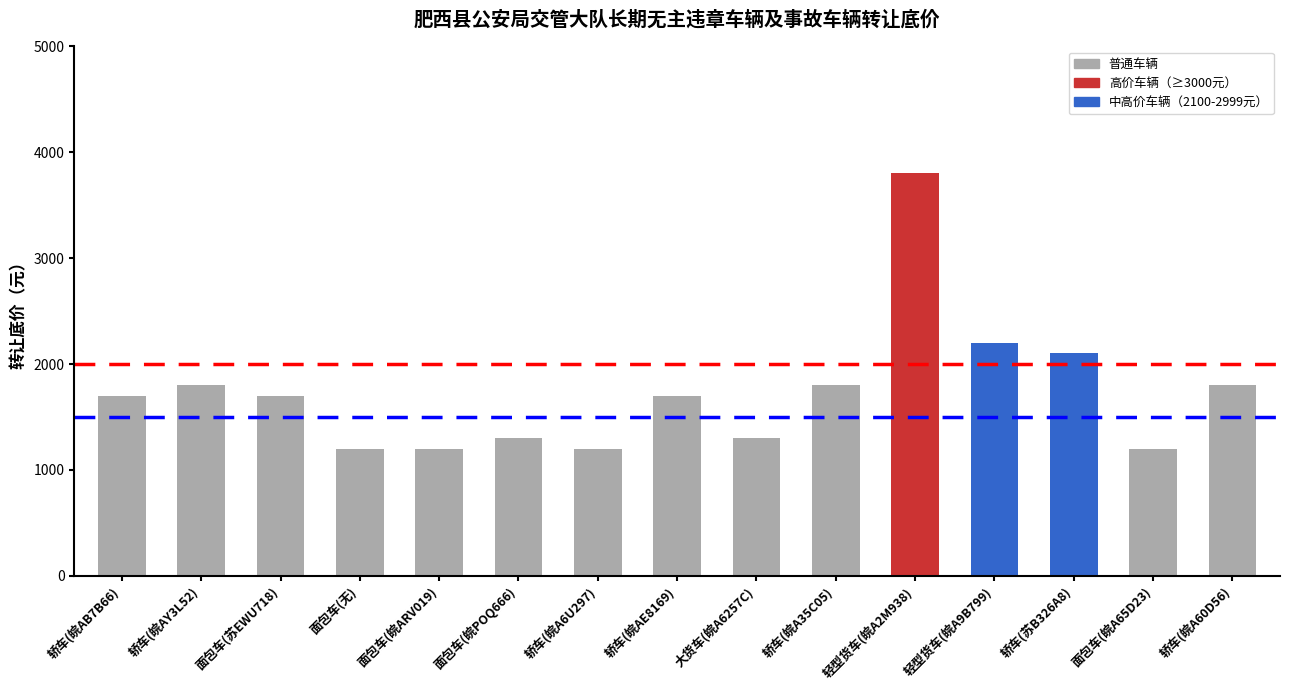

What is the sum of all values?

26000